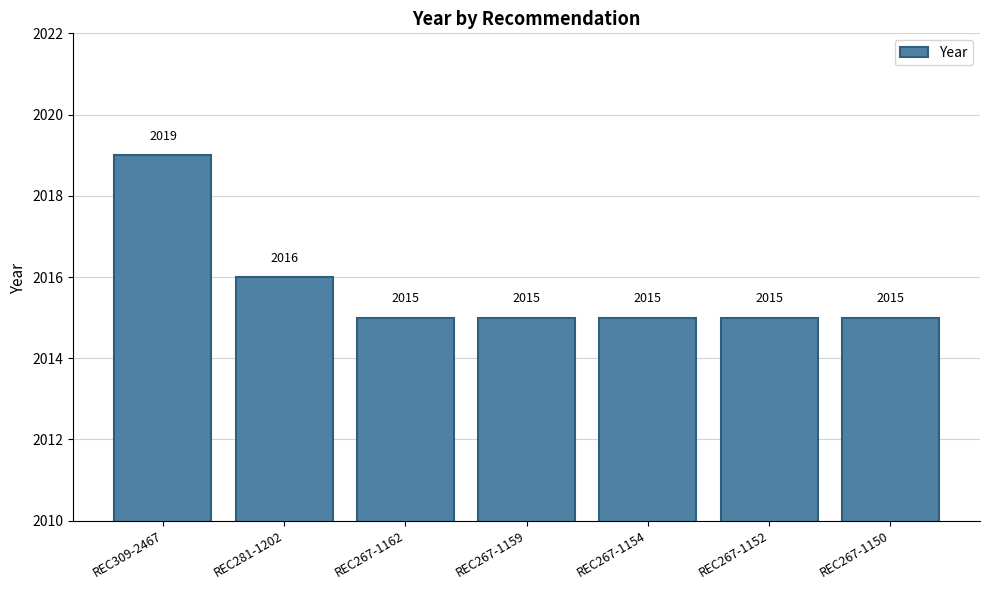

Reading left to right, transcribe all the data shown in this chart.

REC309-2467=2019	REC281-1202=2016	REC267-1162=2015	REC267-1159=2015	REC267-1154=2015	REC267-1152=2015	REC267-1150=2015